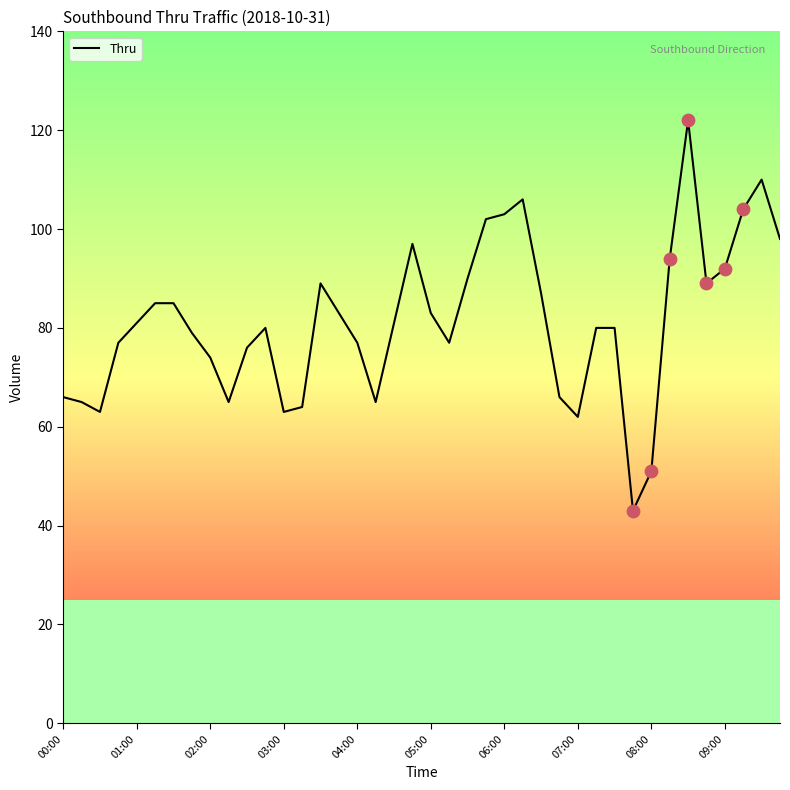

What is the ratio of the value at 31 to the value at 30?

0.5